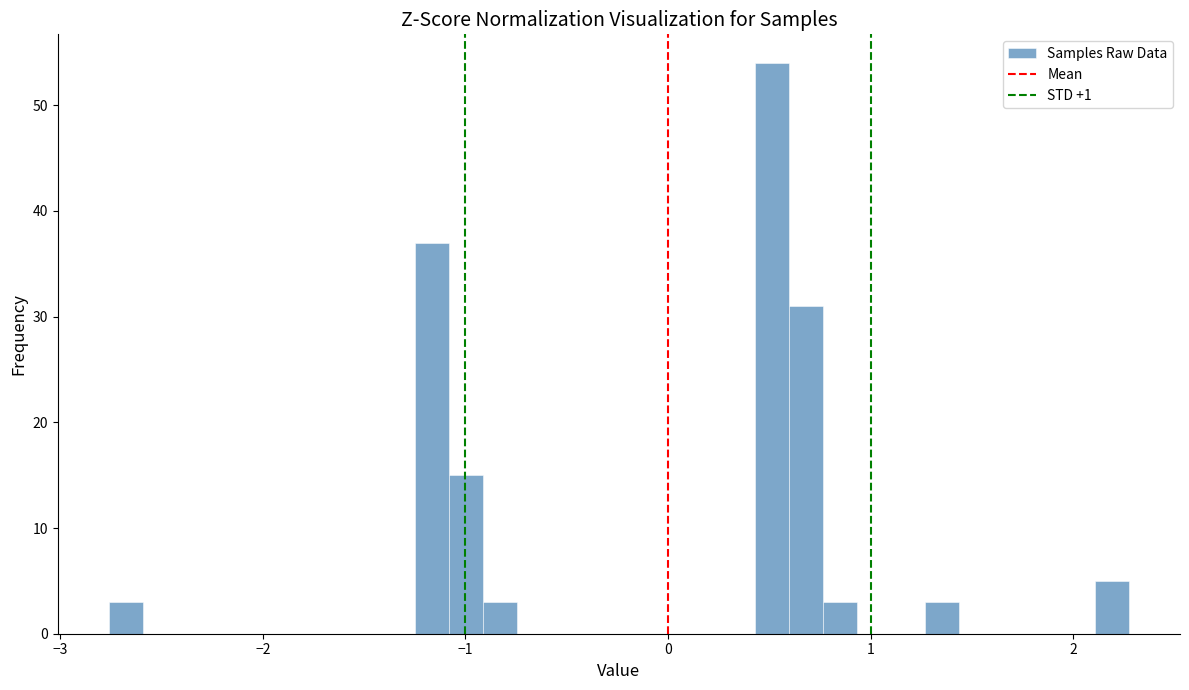

Read against the x-axis, roughly where is the centre of the tallest bar?

0.5